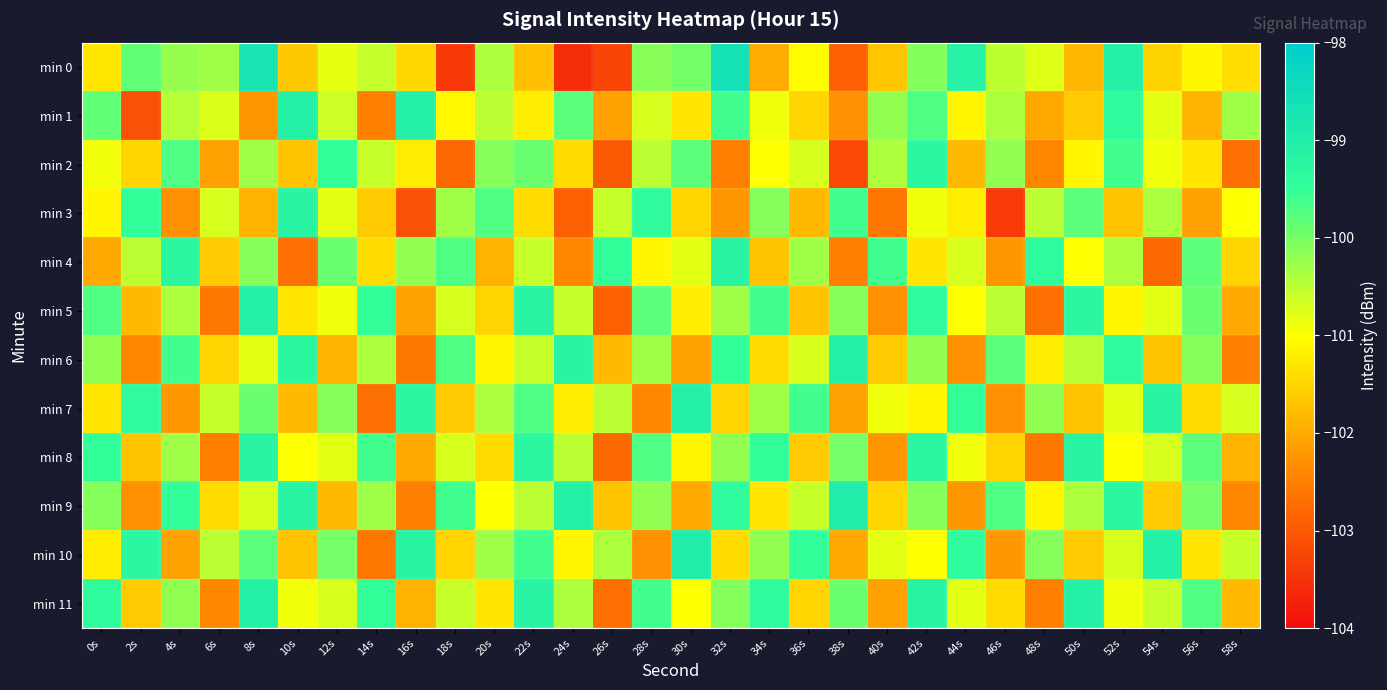

What is the spread (max minus min) of values at 50s?

2.7